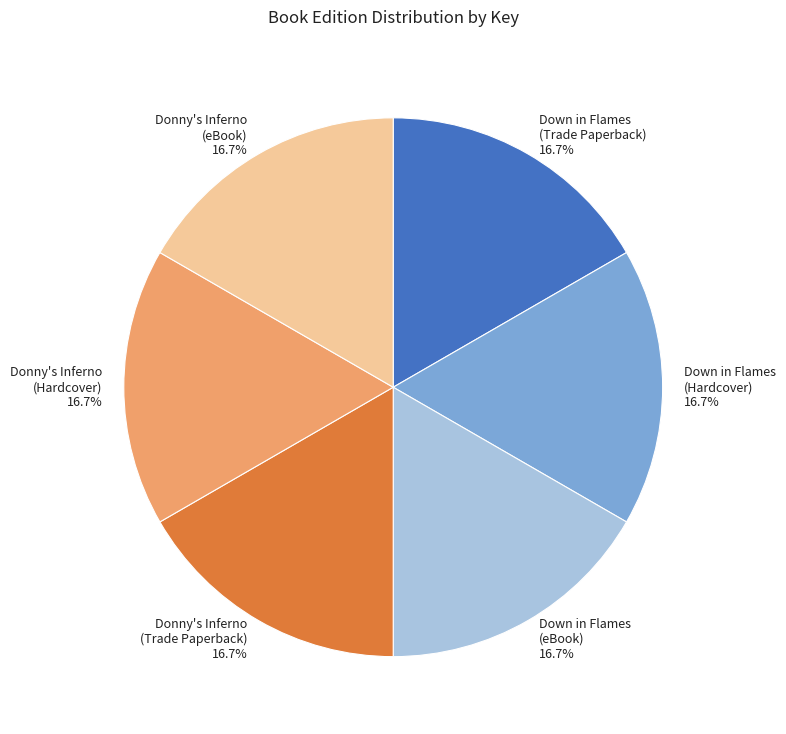

Is Donny's Inferno (Trade Paperback) 16.7% the majority of the pie?

No